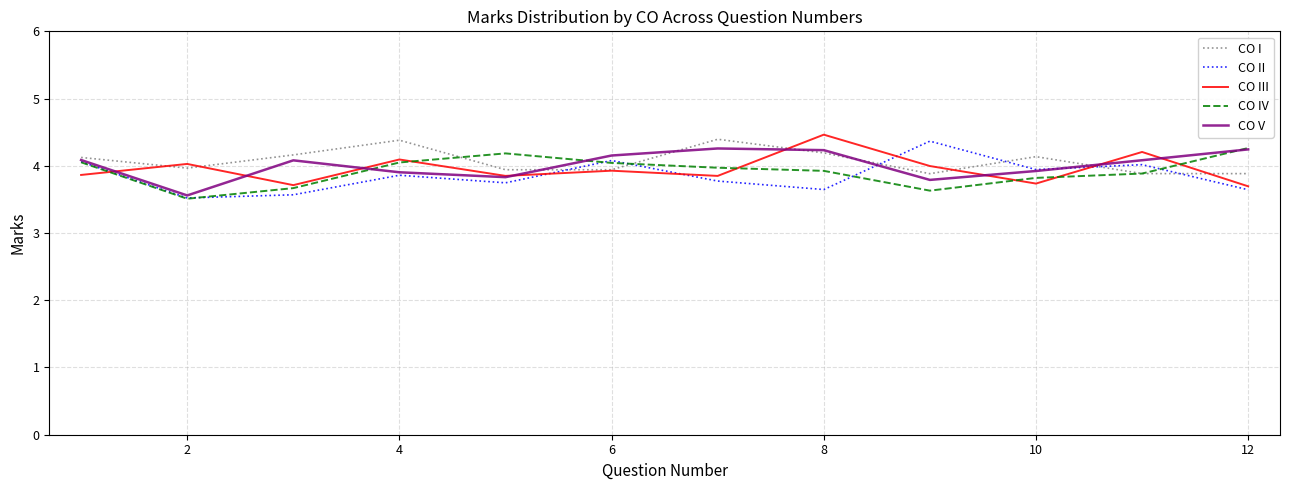

What is the lowest value of the CO I series?

3.9